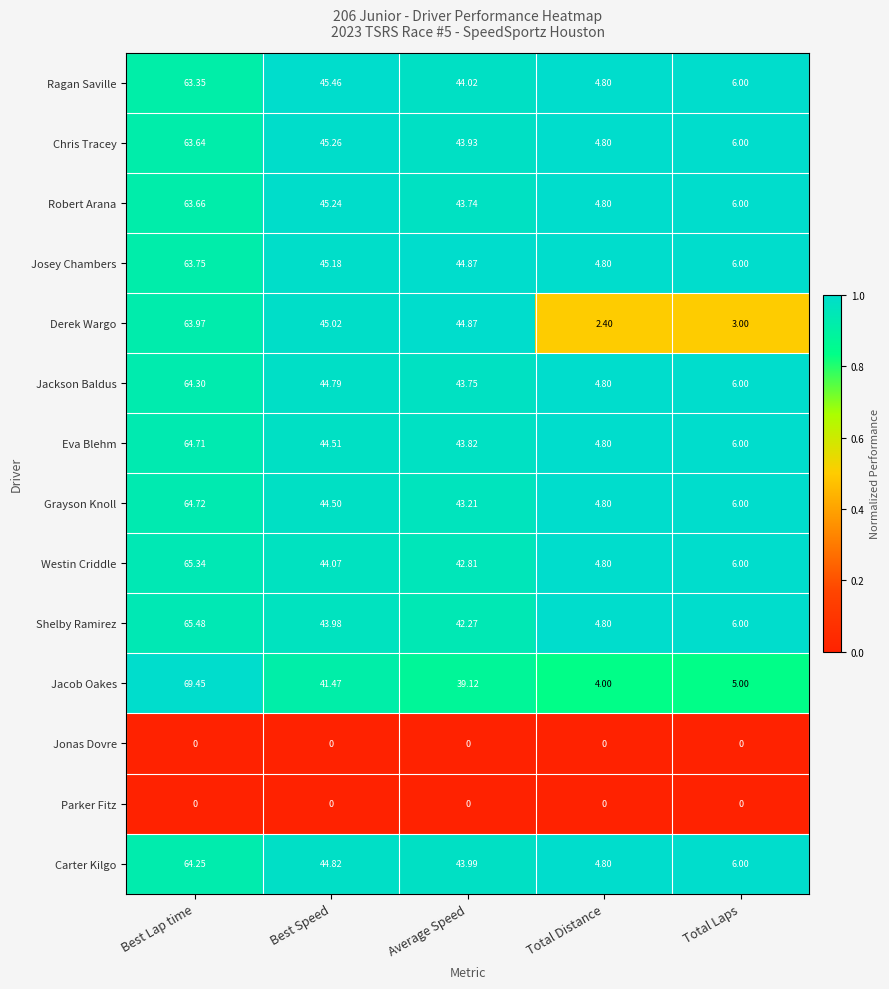

Which series has the largest total across all categories?

Josey Chambers